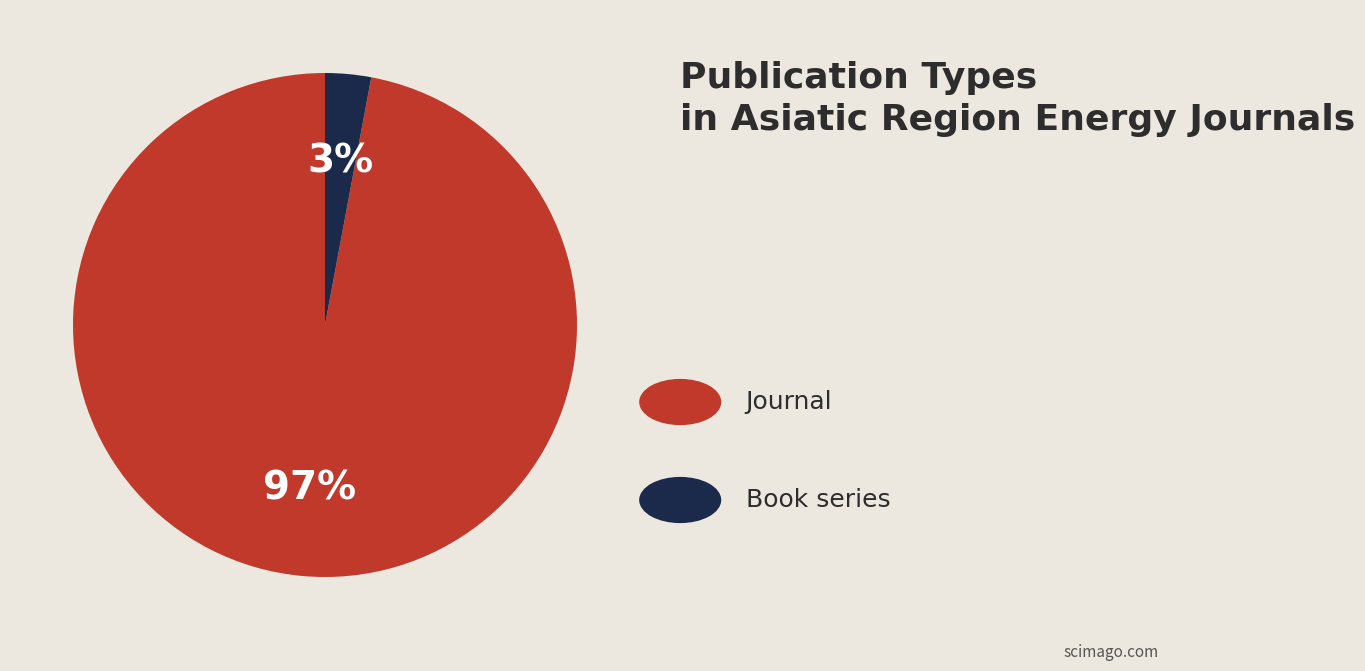

Is there a majority slice in this chart?

Yes